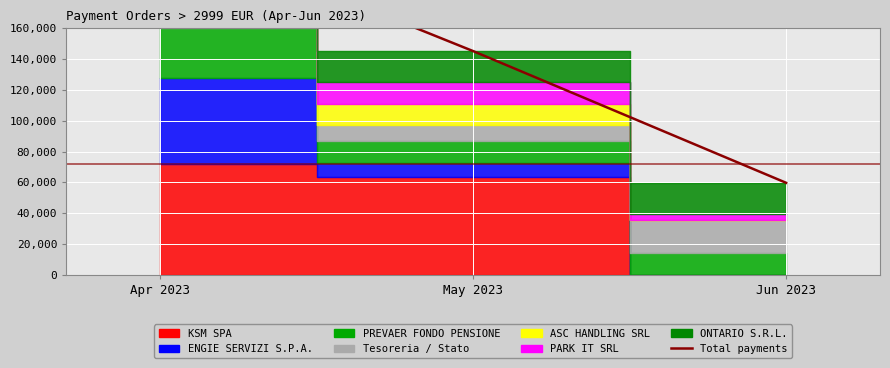

Where does the data first go above 145216?

Apr 2023